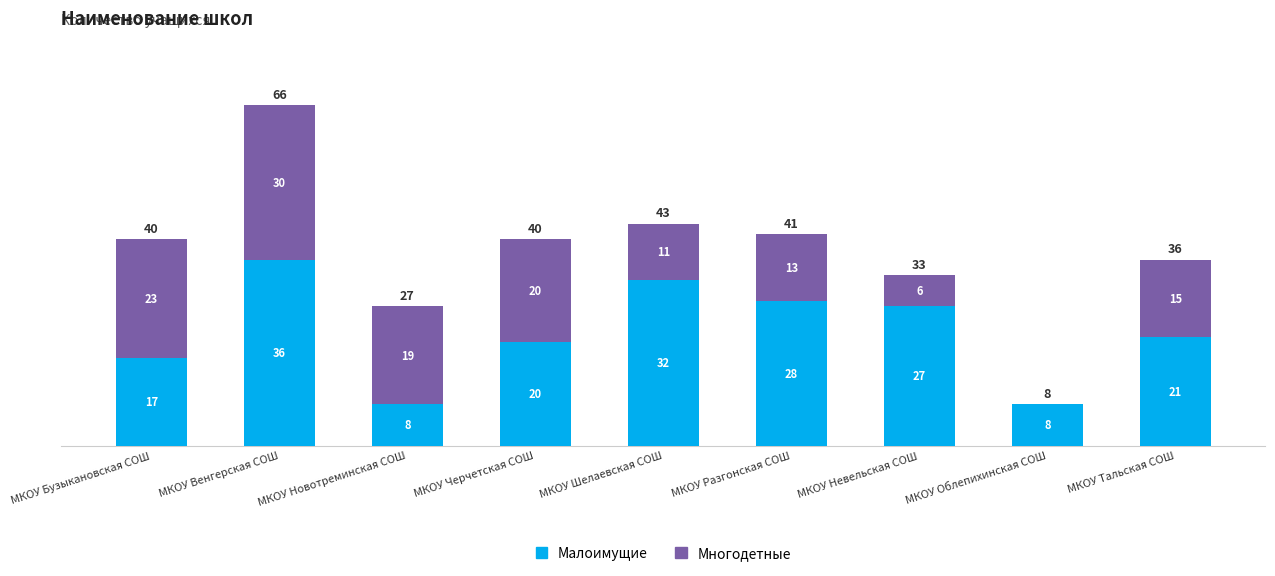

Are the bars horizontal?

No